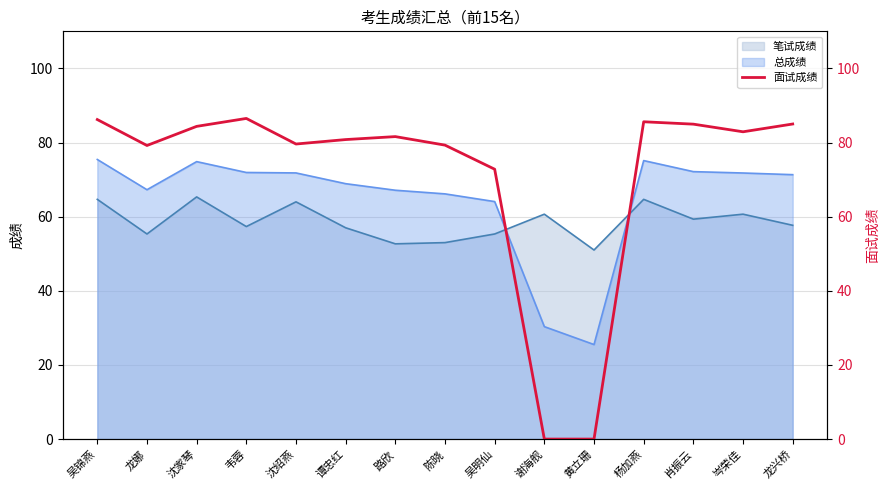

How many interior local peaks (higher than both neighbors) does the data have?

3